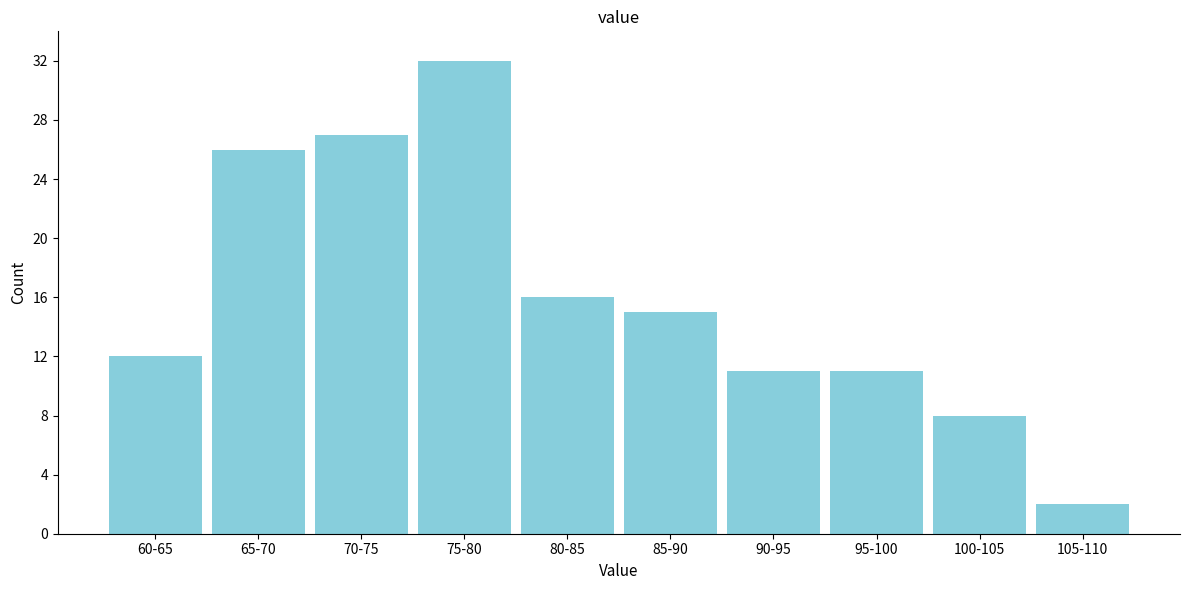

Reading left to right, transcribe all the data shown in this chart.

12	26	27	32	16	15	11	11	8	2